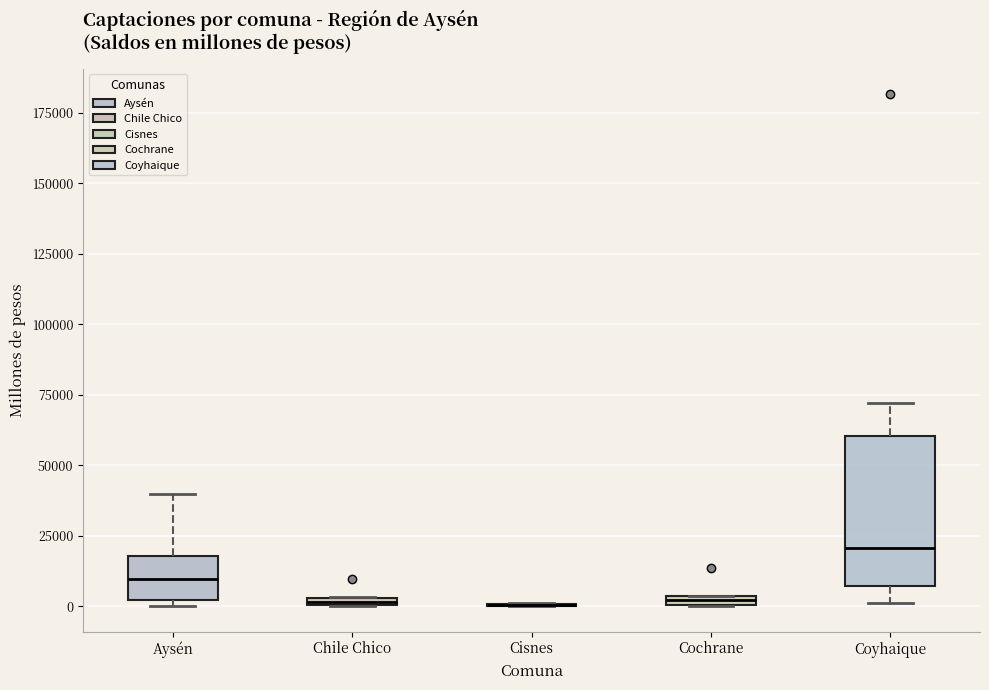

Comparing the boxes themselves (not the whiskers), which one is the tallest?

Coyhaique